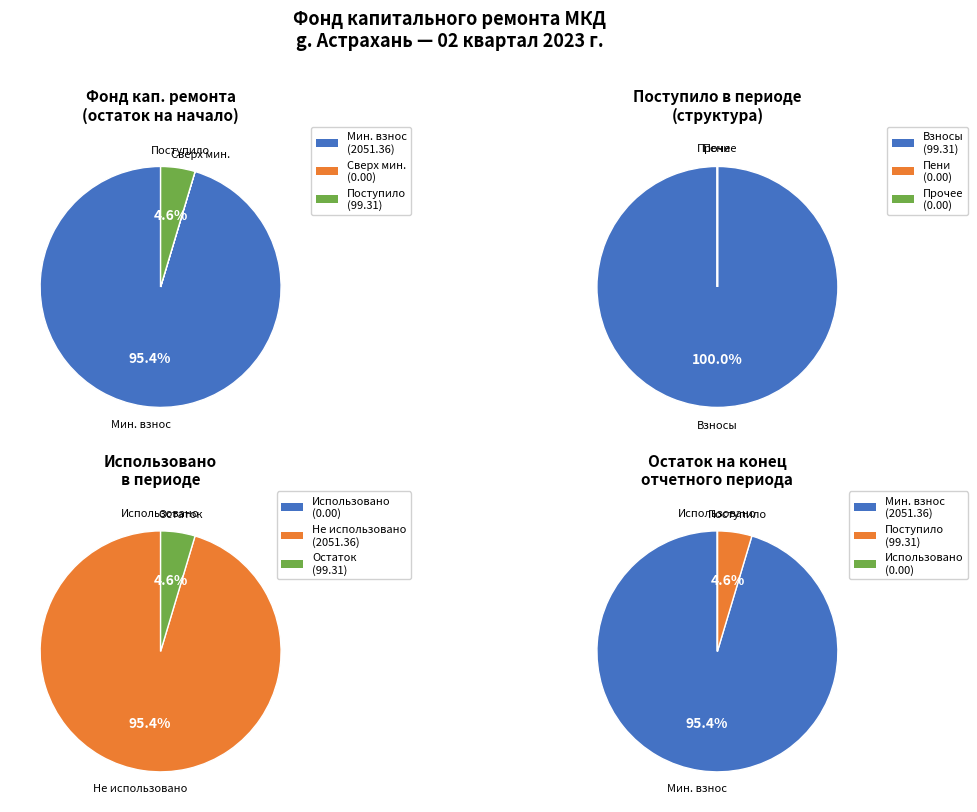

Combined, do Остаток на начало периода and Поступило в отчетном периоде account for over 50%?

No